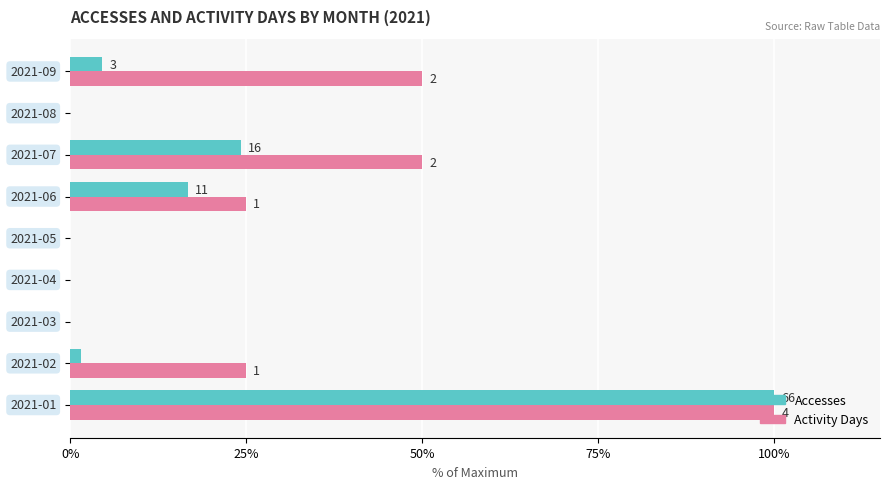

What is the maximum value for Accesses?

100.0